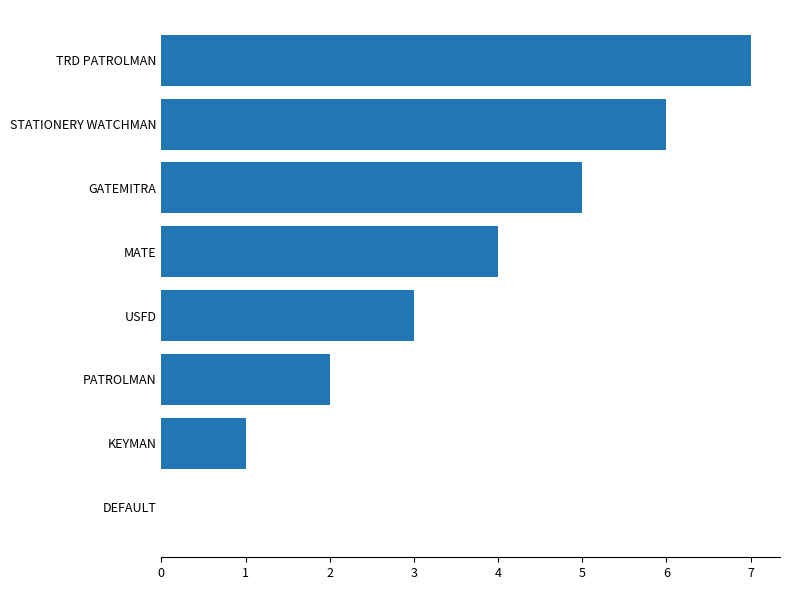

What is the maximum value shown in the chart?

7